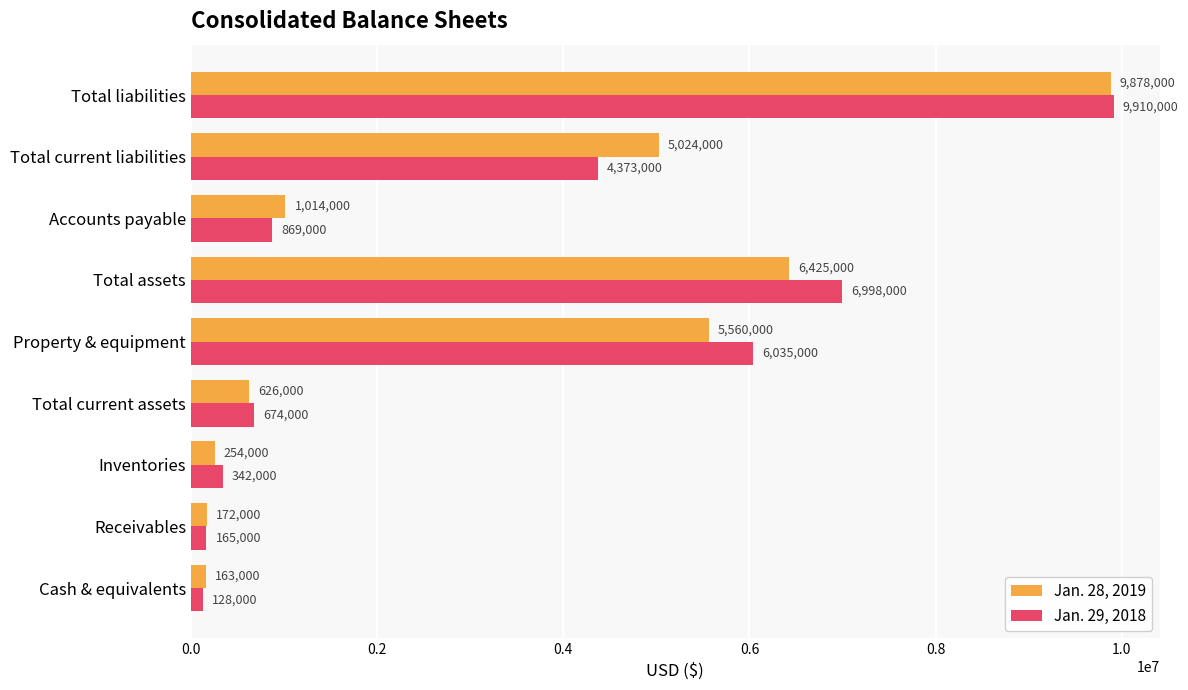

Which series has the largest range (max minus min)?

Jan. 29, 2018